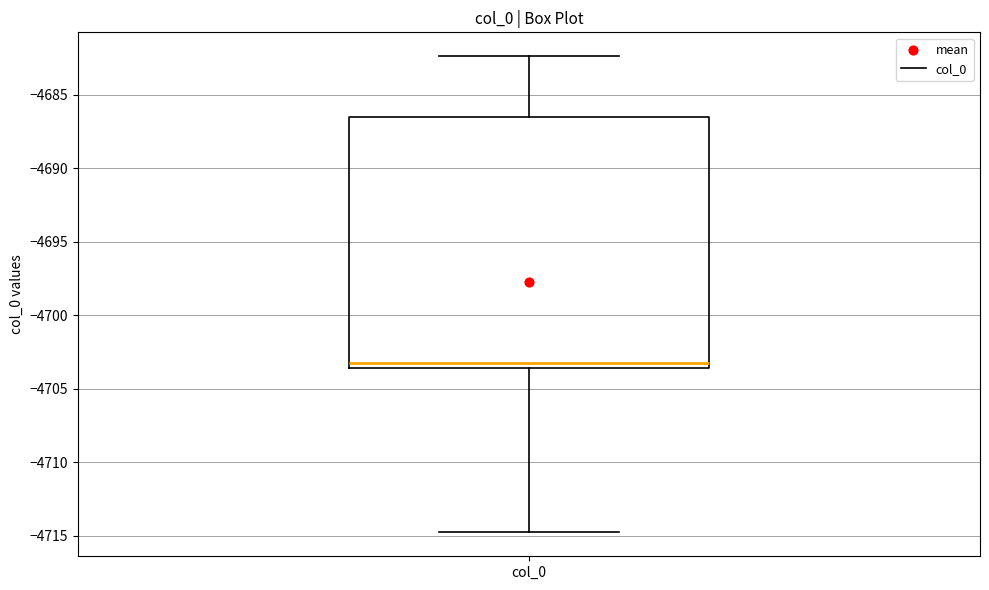

Read this box plot against the y-axis: the position of the median line, the range covered by the box, and the ends of both whiskers. The values are not printed on the chart, so give them approximately, as read against the axis.

median -4703.0, box -4703.5 to -4686.5, whiskers -4715.0 to -4682.5